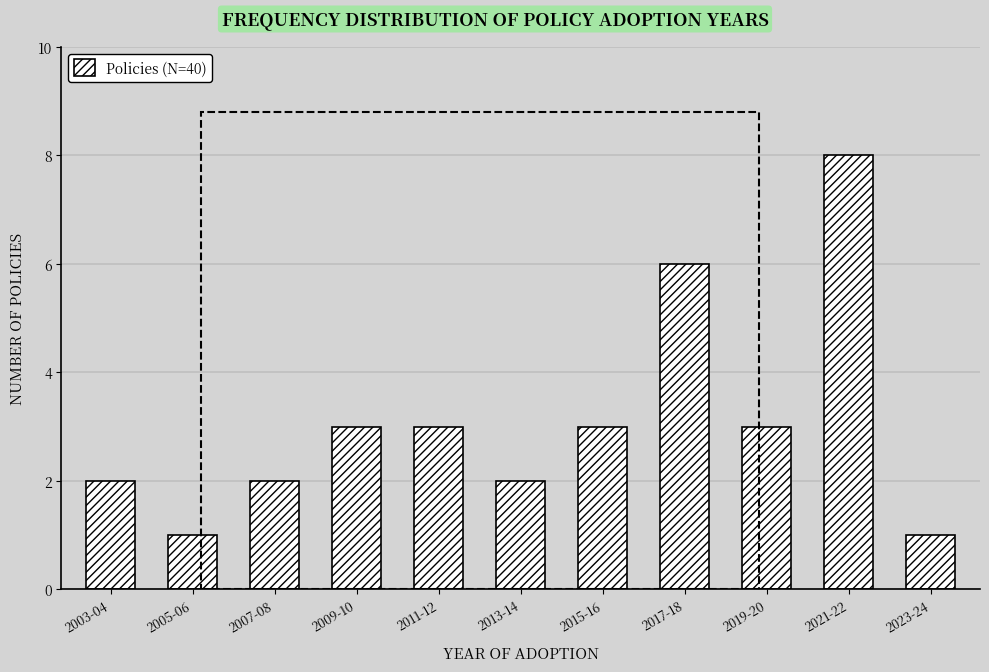

Reading left to right, extract all data points from this chart.

2	1	2	3	3	2	3	6	3	8	1